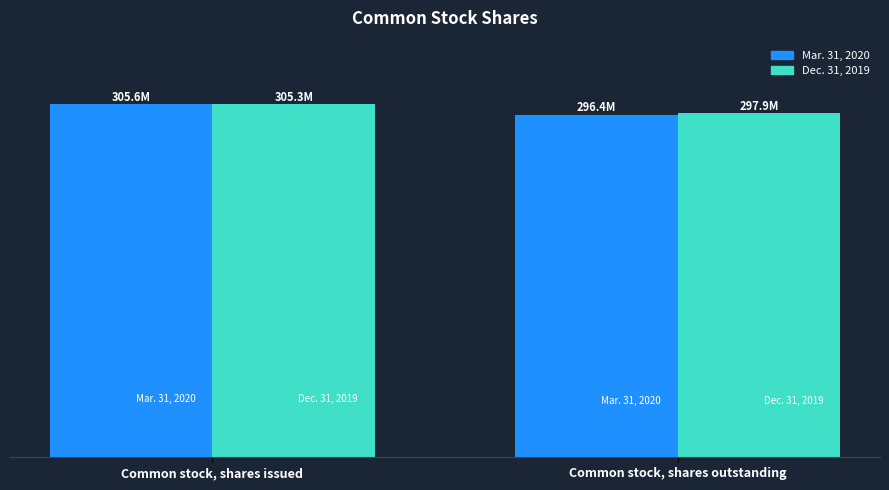

Does the chart contain any negative values?

No